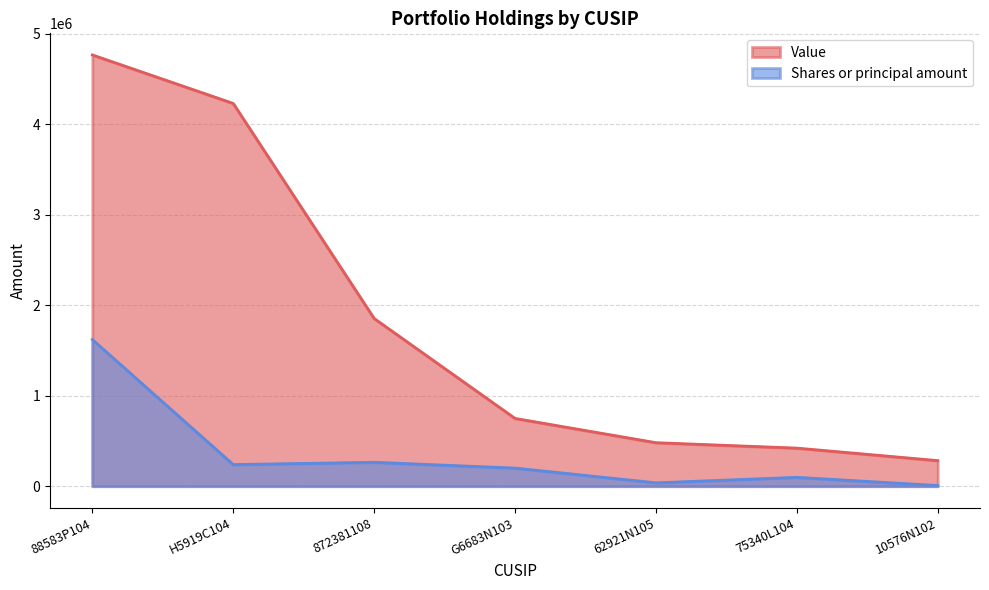

True or false: Shares or principal amount has a value of 153531 at 75340L104.

False